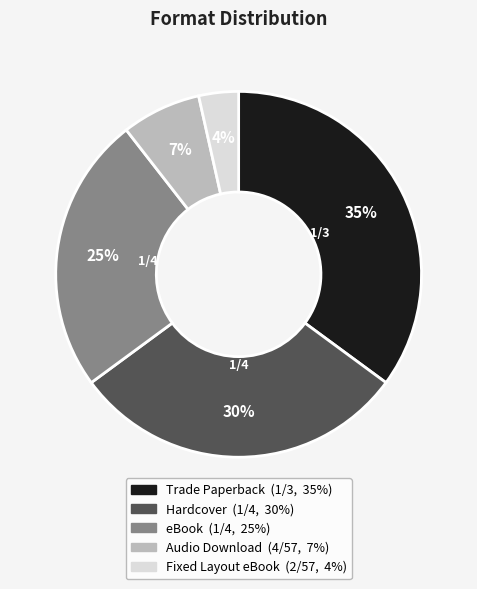

What percentage is the Trade Paperback slice, to the nearest percent?

35%